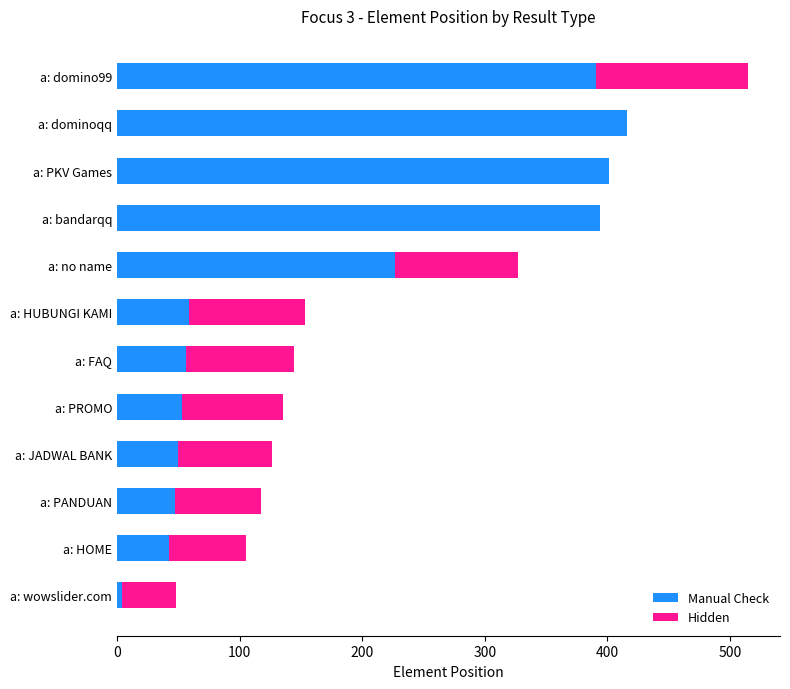

At which category is the sum across all series the highest?

a: domino99